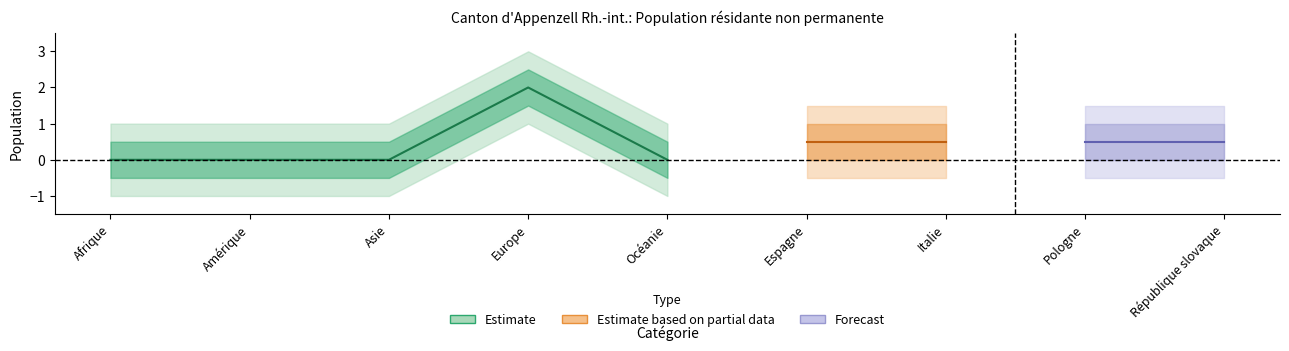

Is this an area chart (filled region under the line)?

No